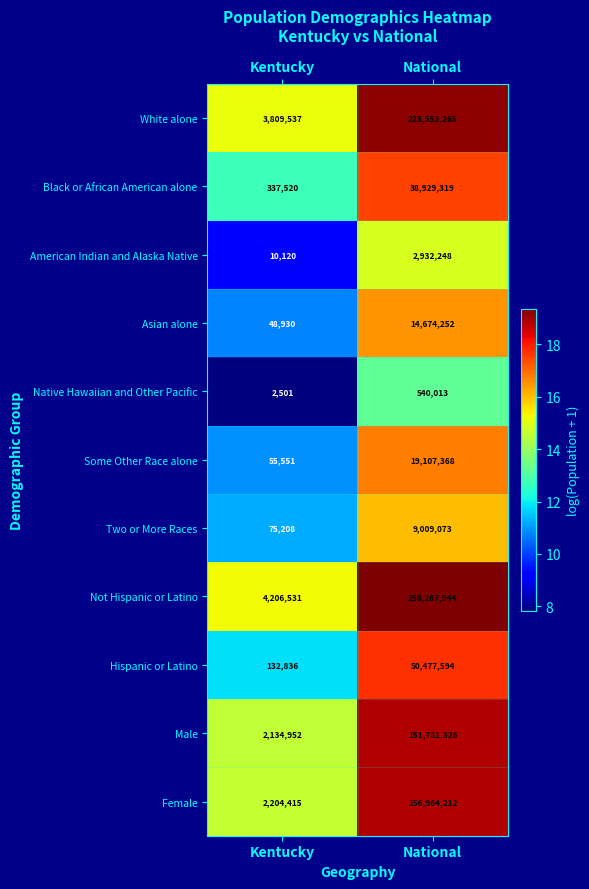

Count the number of categories in the chart.

2